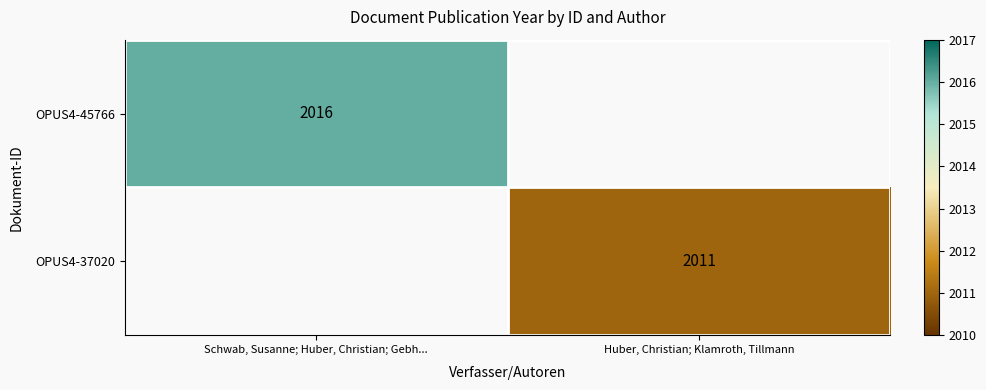

True or false: OPUS4-37020 has a value of 2854.0 at Huber, Christian; Klamroth, Tillmann.

False